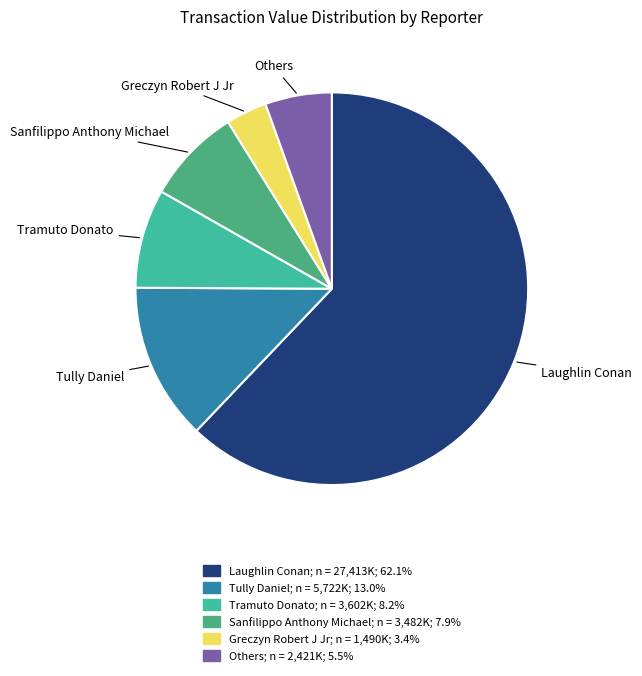

How many segments does this pie chart have?

6